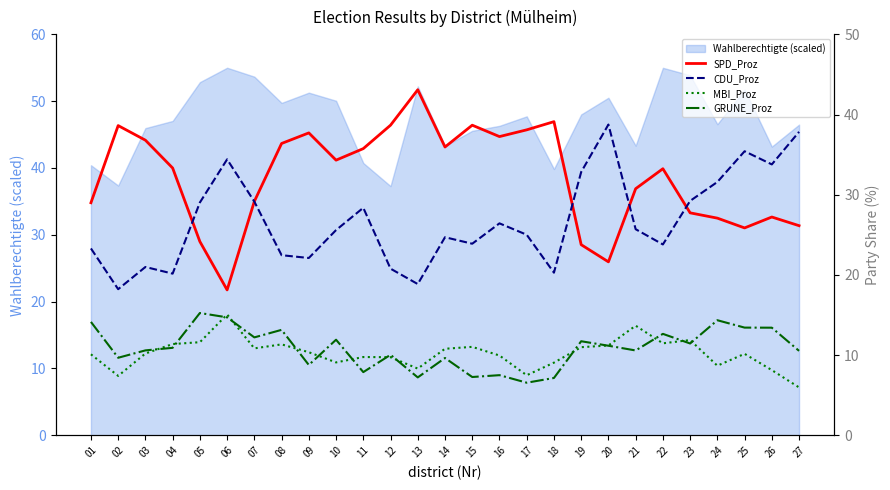

Rank the series at 12 from highest to lowest value.

SPD_Proz, CDU_Proz, GRUNE_Proz, MBI_Proz